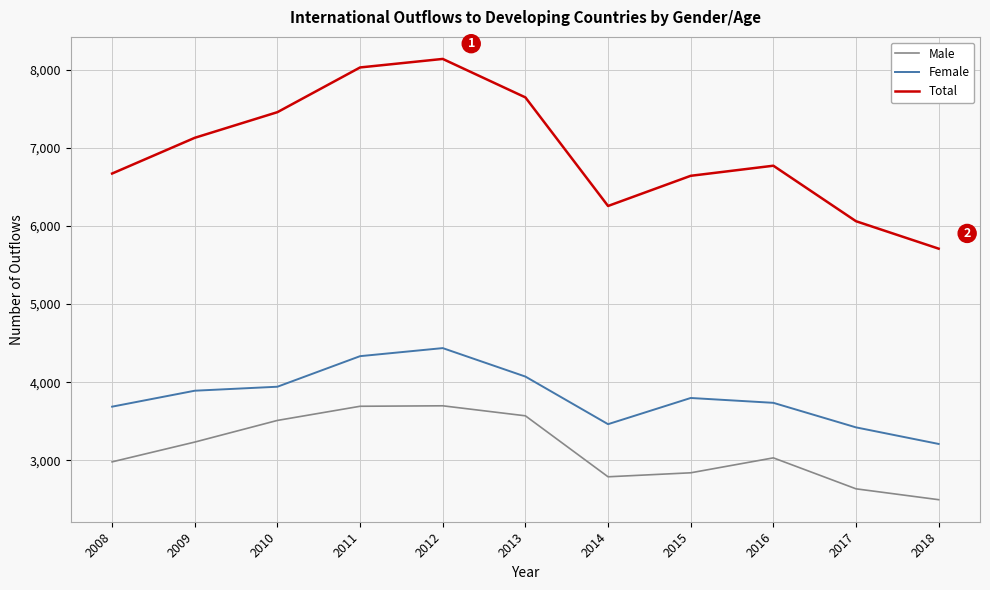

Which series has the largest total across all categories?

Total